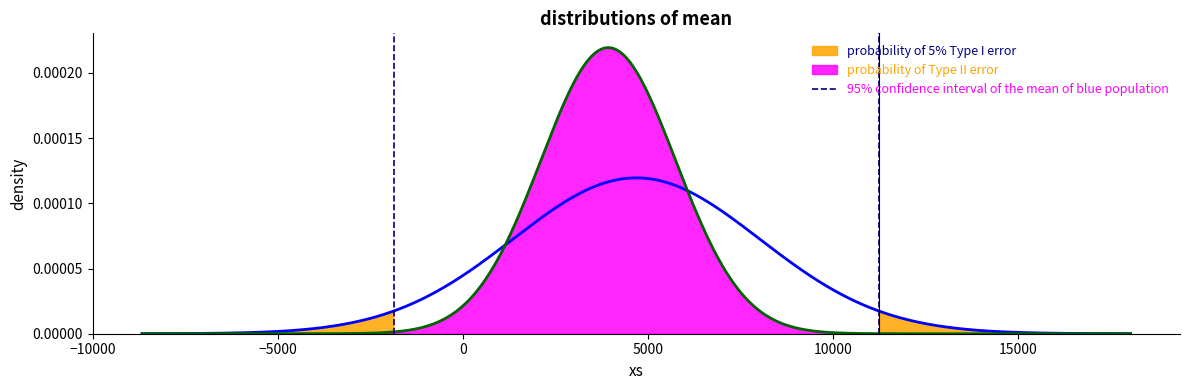

True or false: the data shows 0 at −15000.

False